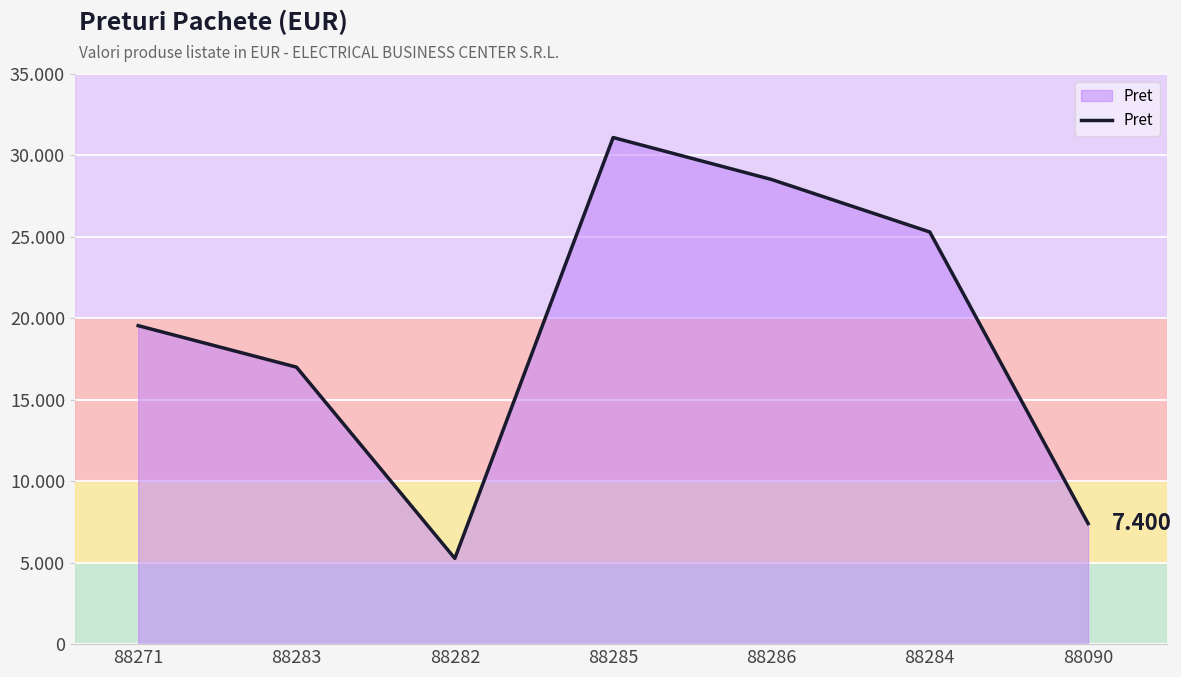

What value does the data have at 88286?

28525.0